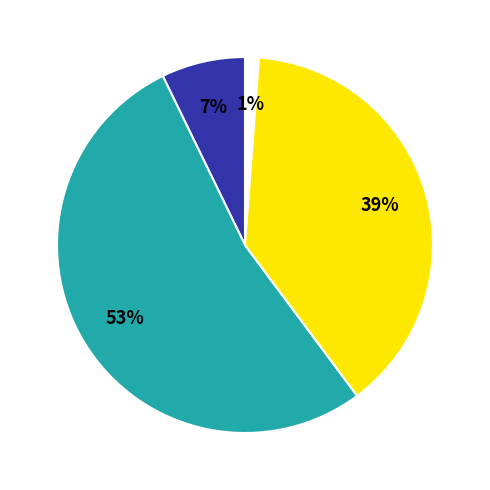

To the nearest percent, what is the combined percentage of Entities of maritime economy and Average employment in entities?

46%